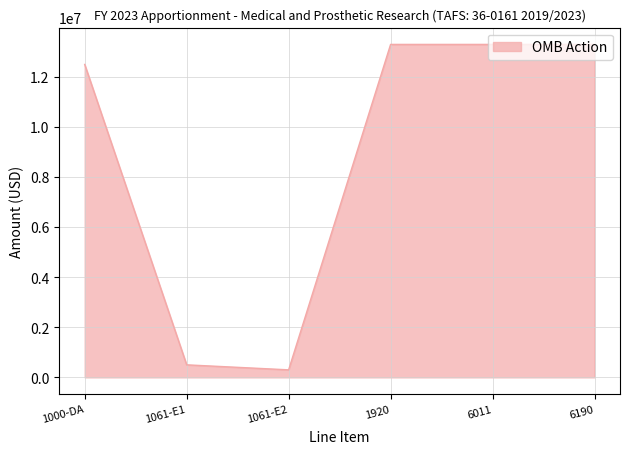

Does the chart display data point markers on the line(s)?

No